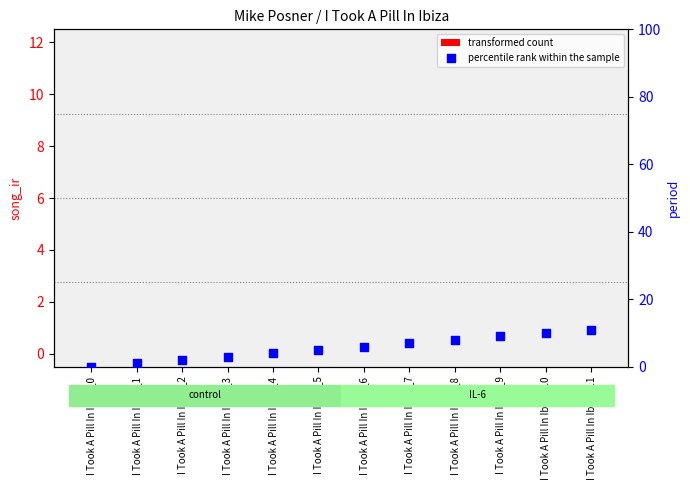

Which series has the largest Y range (max minus min)?

percentile rank within the sample